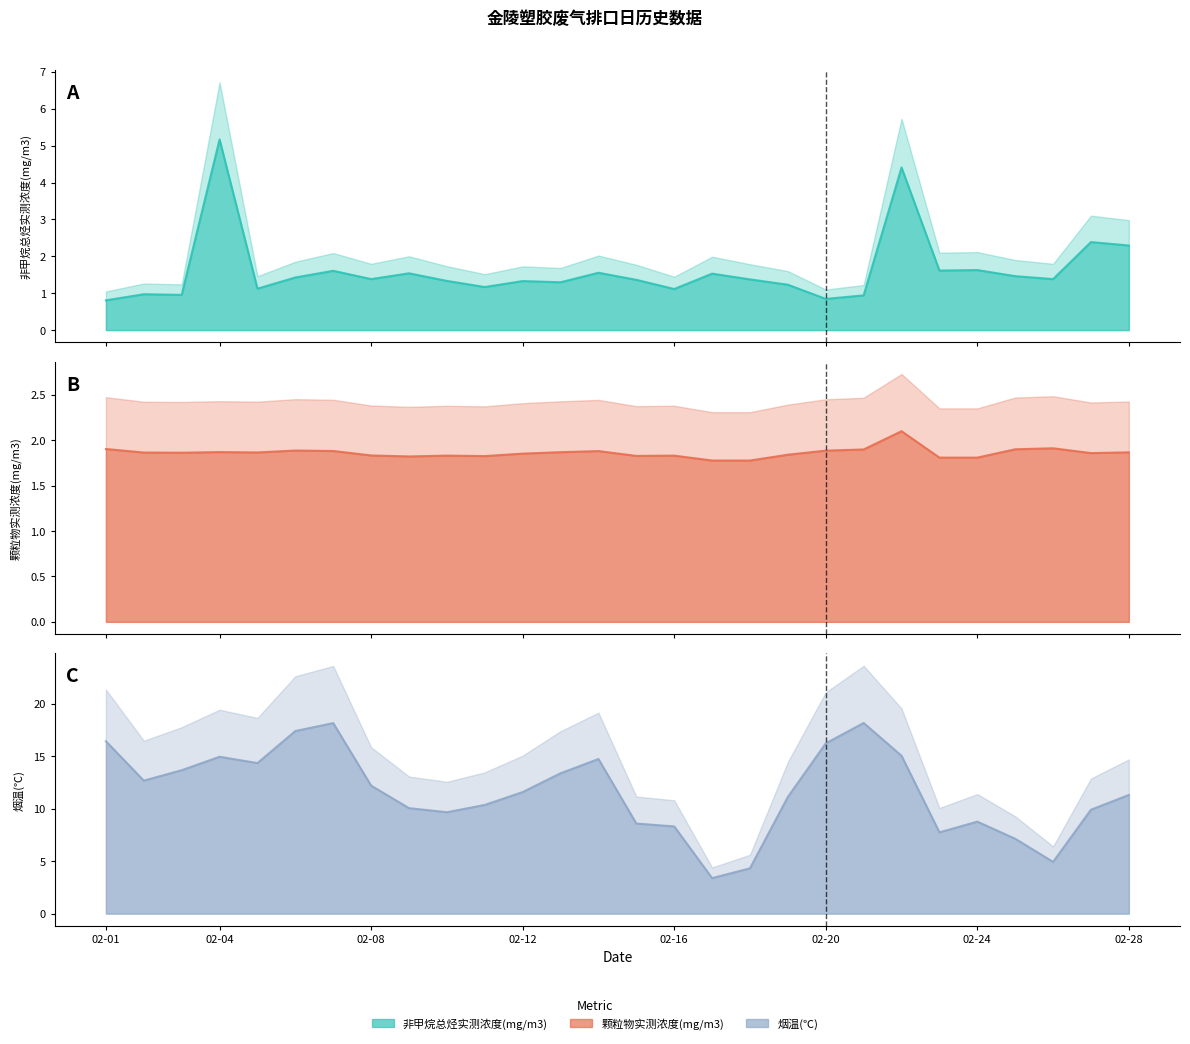

Which series changed the most between 2021-02-10 and 2021-02-24?

烟温(℃)